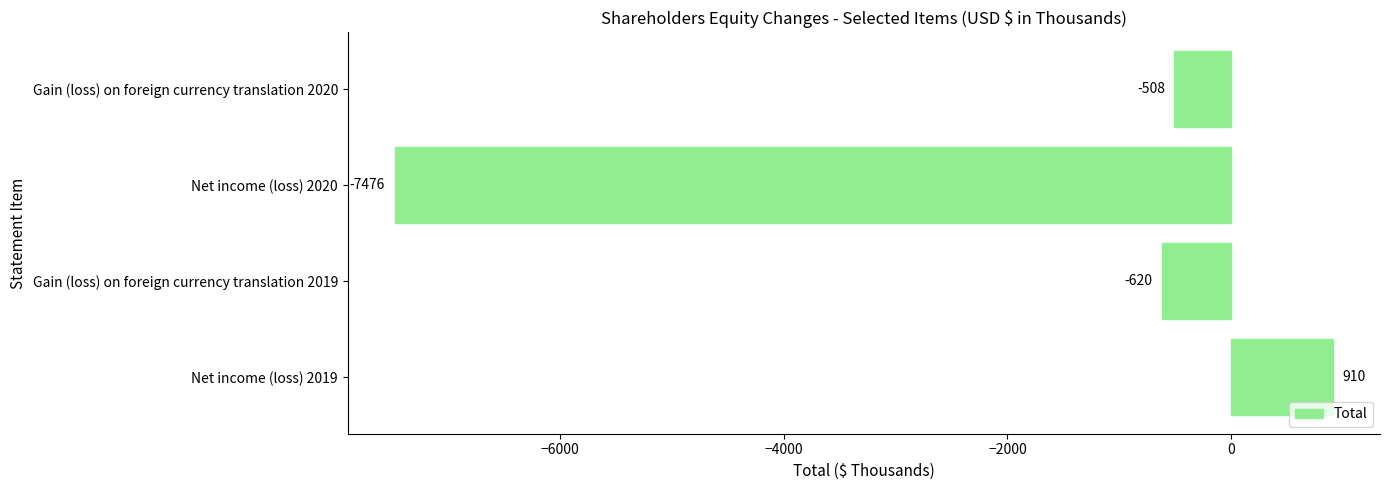

What is the sum of all values?

-7694